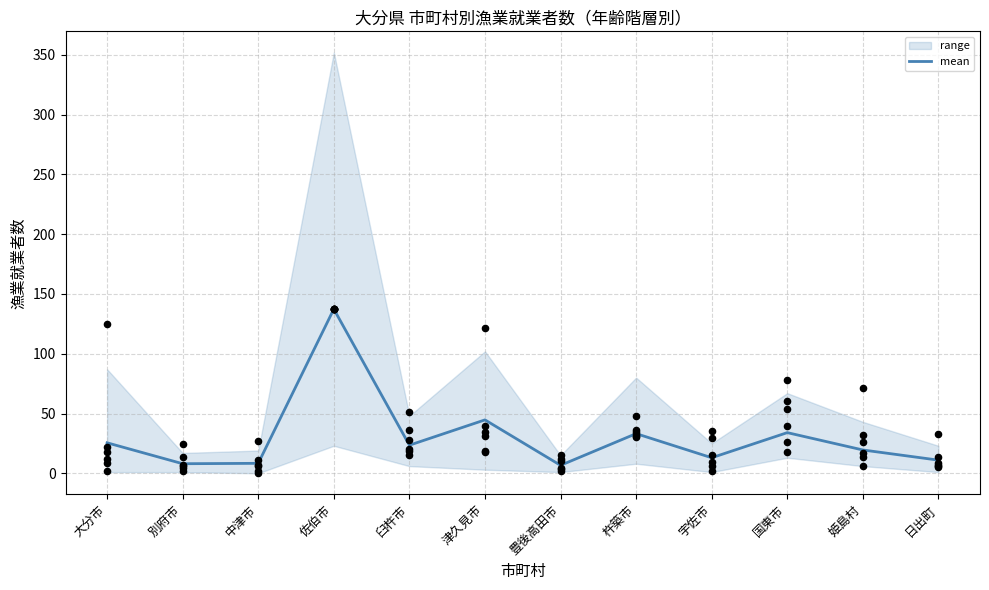

Approximately how many times larger is the value at 佐伯市 compared to 宇佐市?

10.6